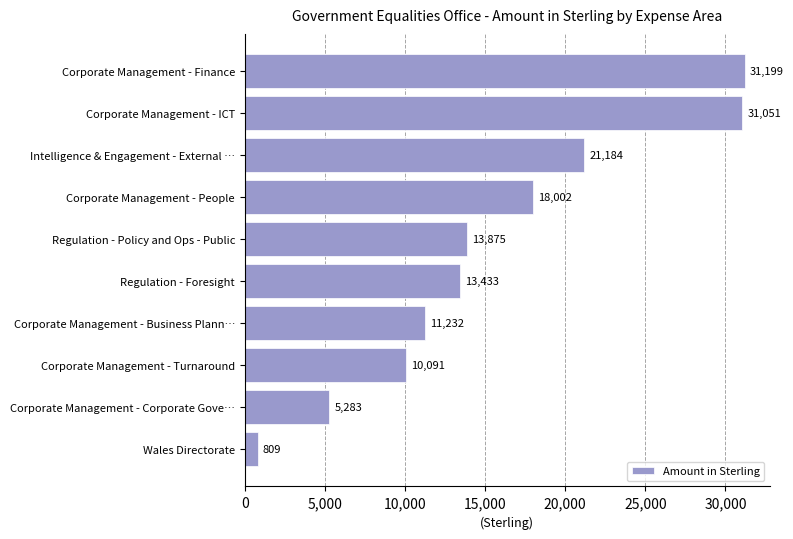

What is the ratio of the value at Intelligence & Engagement - External … to the value at Corporate Management - Business Plann…?

1.9